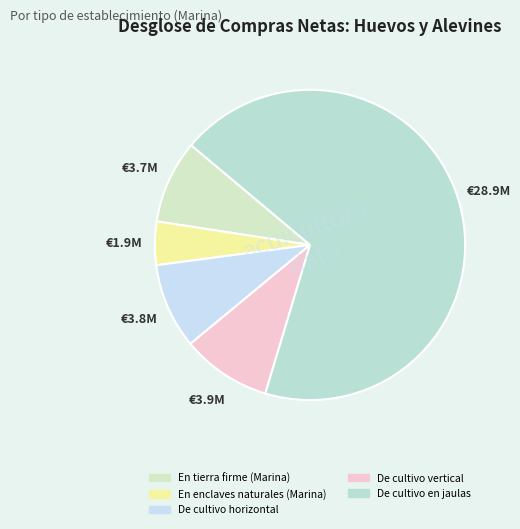

Do De cultivo en jaulas and En tierra firme (Marina) together represent more than half of the pie?

Yes